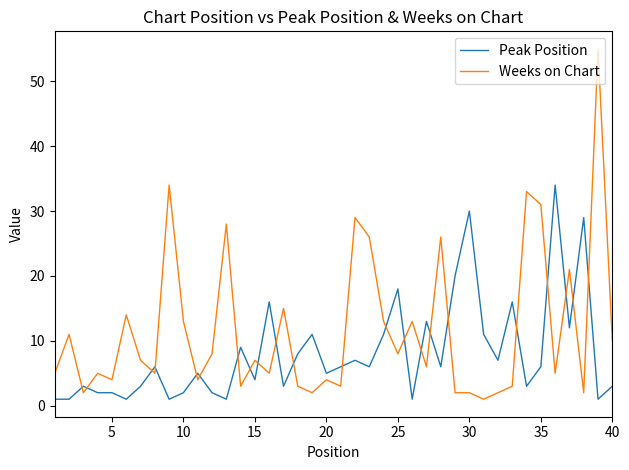

What is the smallest value displayed?

1